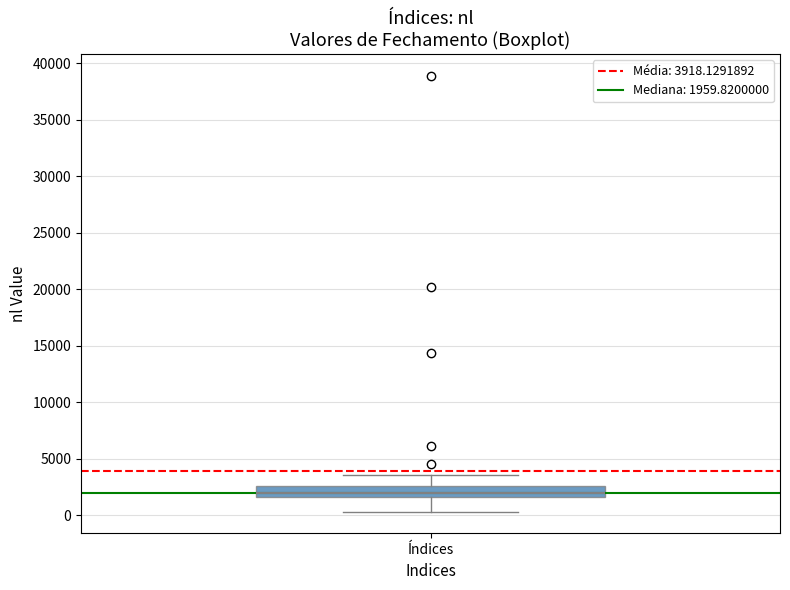

Read this box plot against the y-axis: the position of the median line, the range covered by the box, and the ends of both whiskers. The values are not printed on the chart, so give them approximately, as read against the axis.

median 2000, box 1500 to 2500, whiskers 500 to 3500